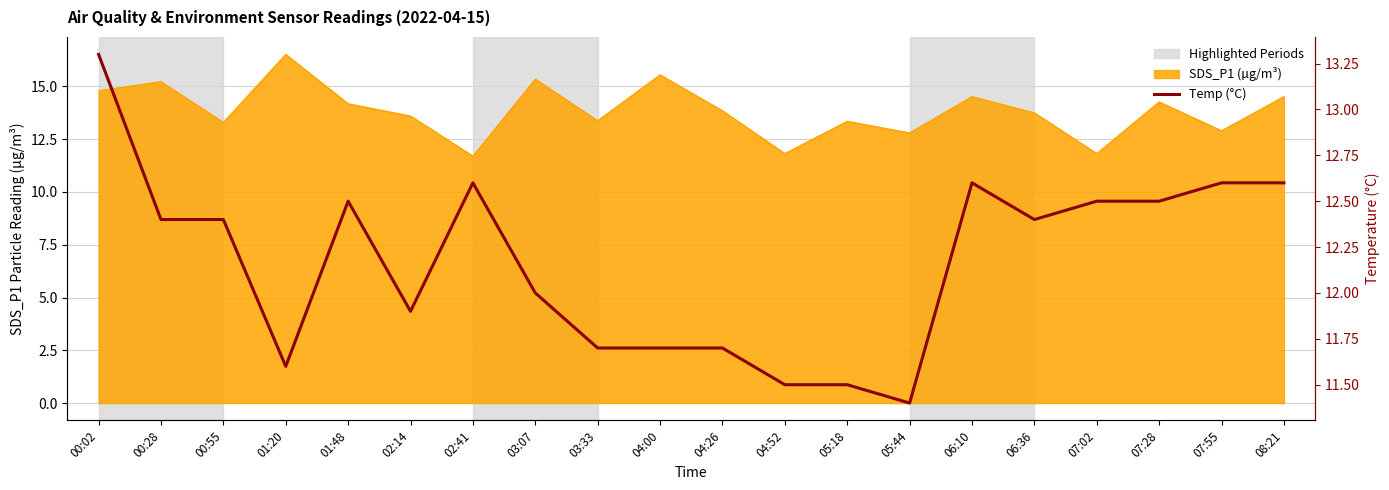

True or false: the data shows 13.3 at 00:02.

True